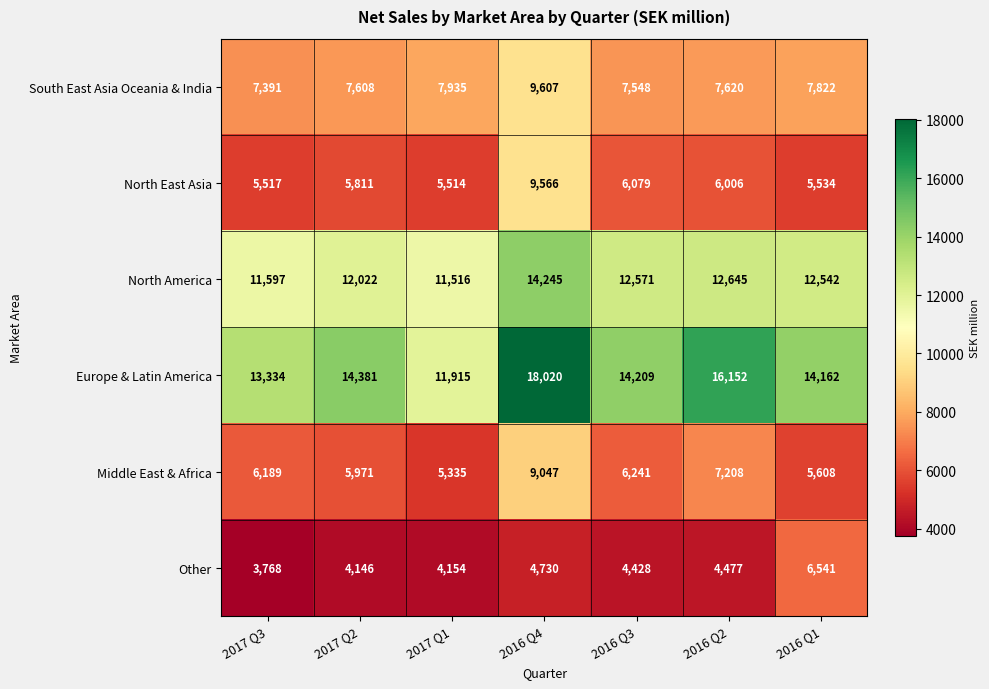

Which series changed the most between 2017 Q2 and 2016 Q3?

North America